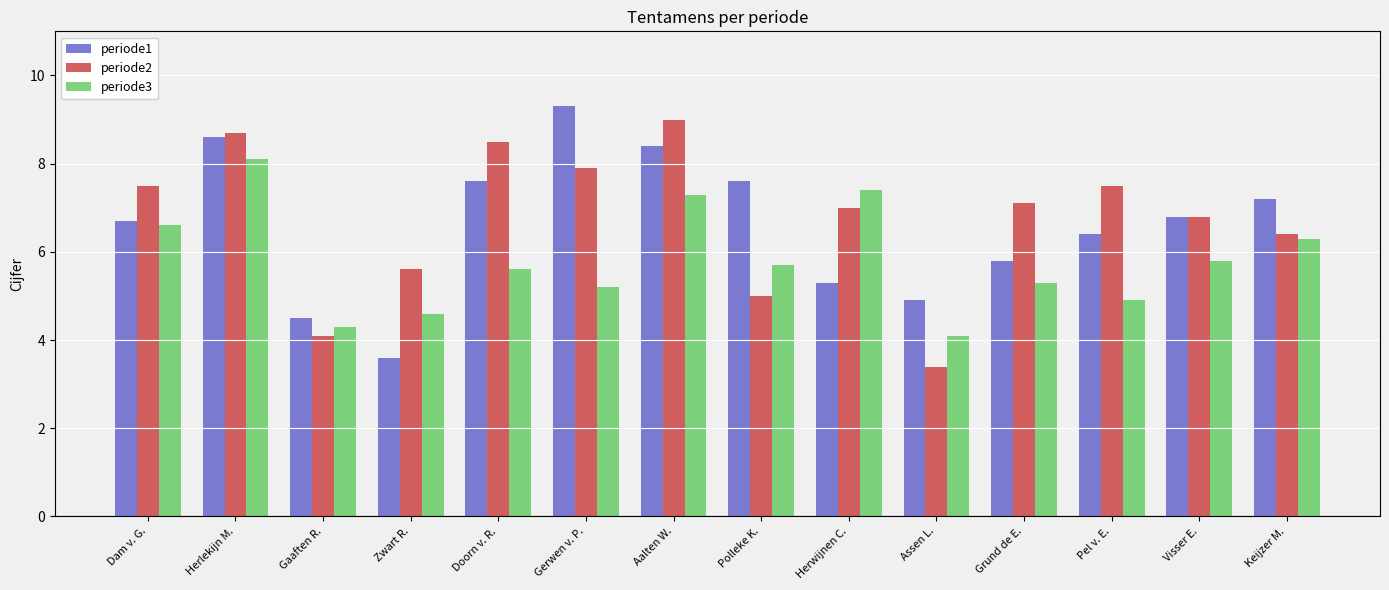

What is the average value of the periode3 series?

5.8